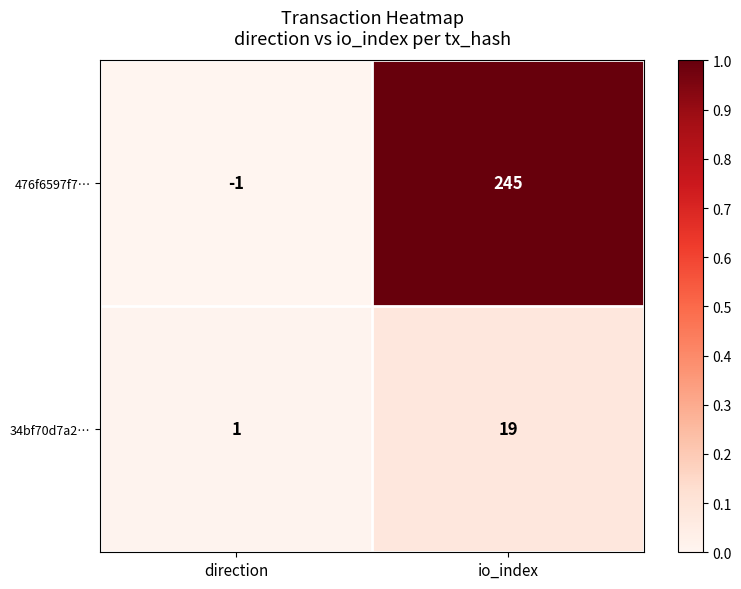

What is the difference between the 476f6597f7… values at direction and io_index?

246